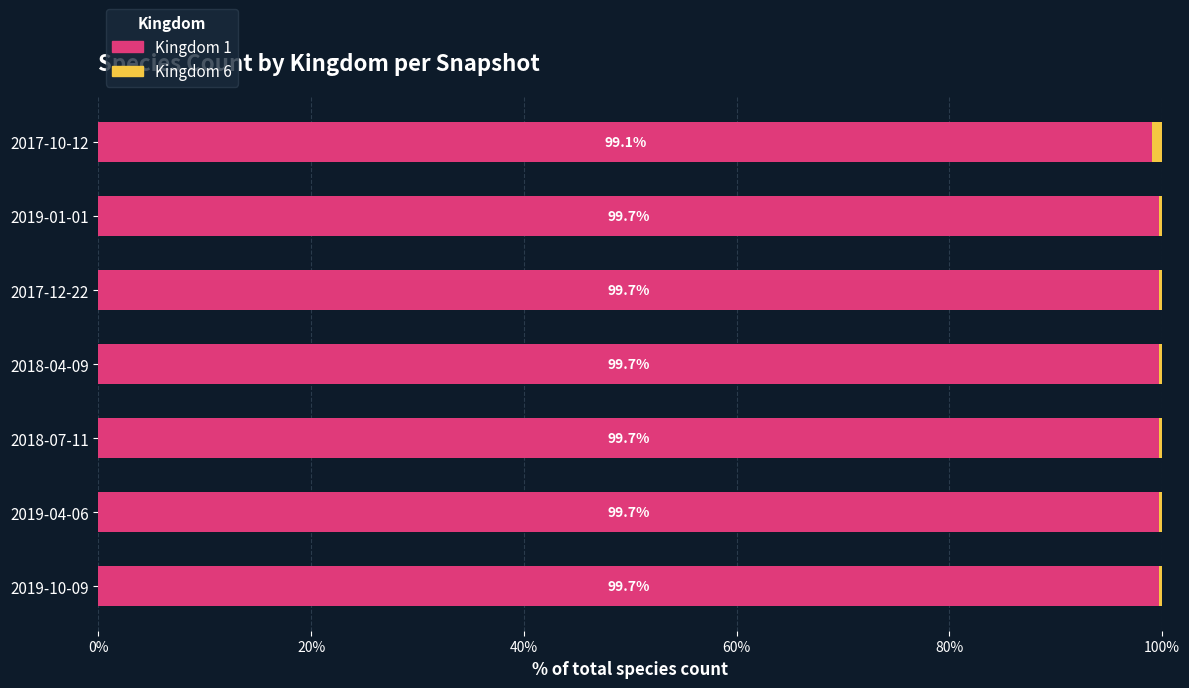

How many Kingdom 1 values are between 99 and 100?

7